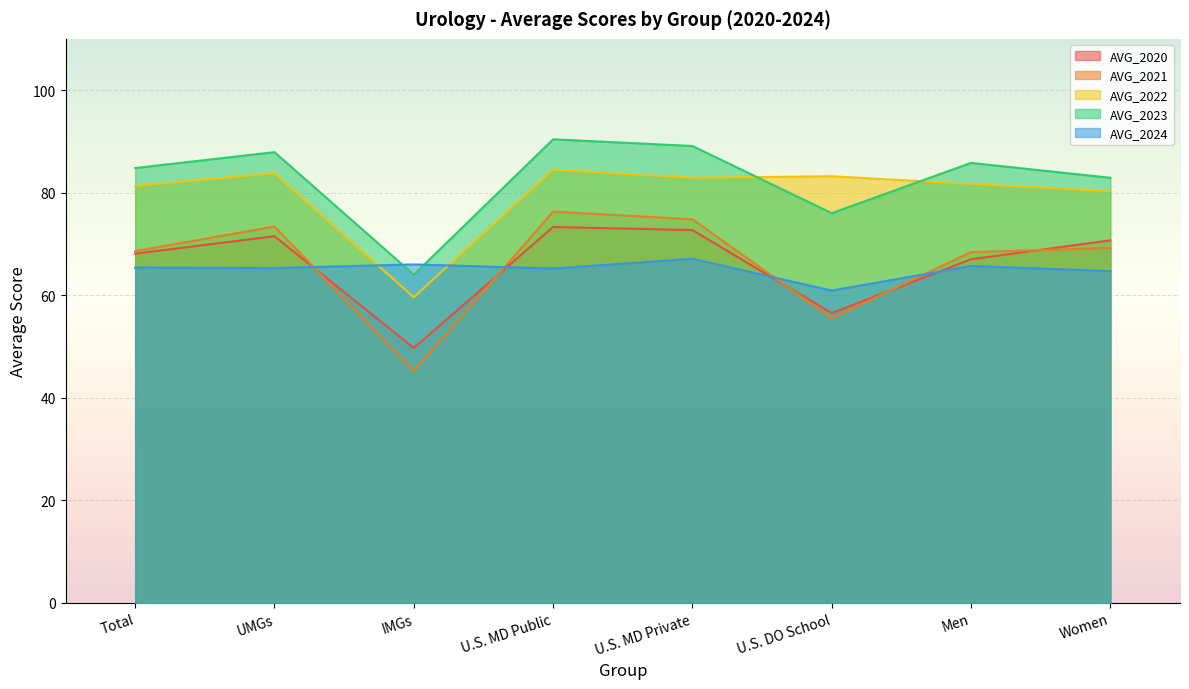

Reading right to left, what are all the values shown in this chart?

AVG_2020: 70.7	67.0	56.5	72.7	73.3	49.7	71.5	68.1
AVG_2021: 69.2	68.4	55.5	74.8	76.3	45.2	73.4	68.6
AVG_2022: 80.3	81.7	83.2	82.9	84.5	59.6	83.8	81.3
AVG_2023: 82.9	85.8	76.0	89.1	90.4	64.0	87.9	84.8
AVG_2024: 64.7	65.7	60.9	67.1	65.2	66.0	65.3	65.4